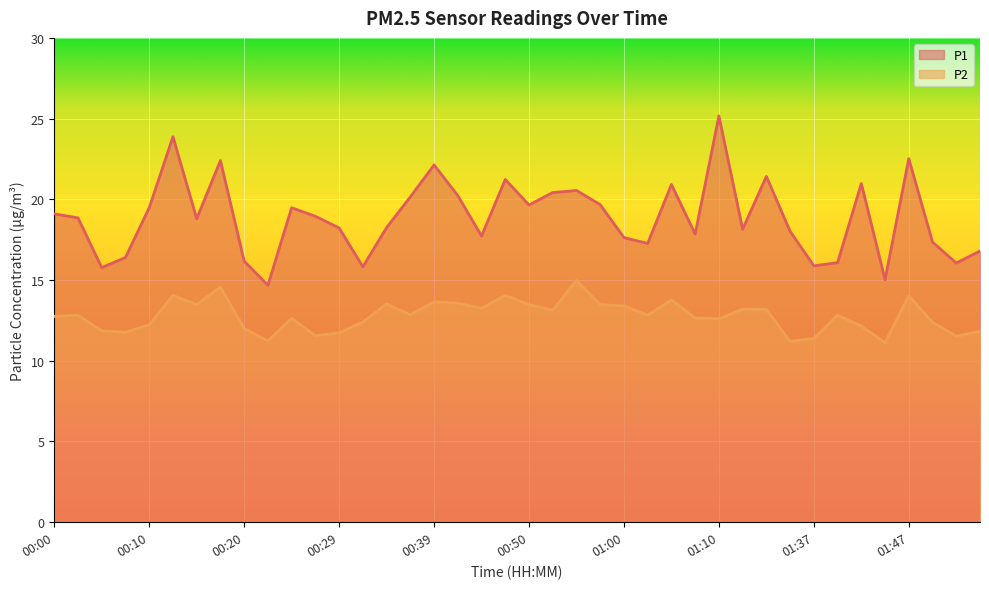

True or false: P2 has a value of 14.0 at 01:47.

True